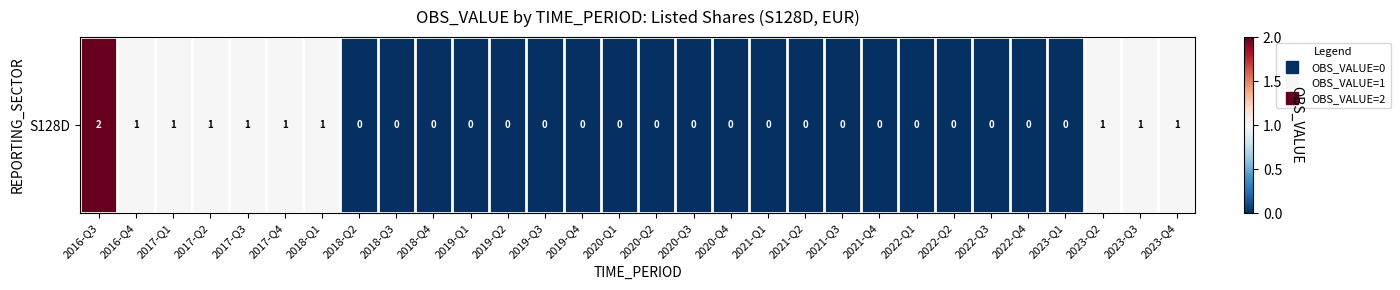

What is the sum of all values?

11